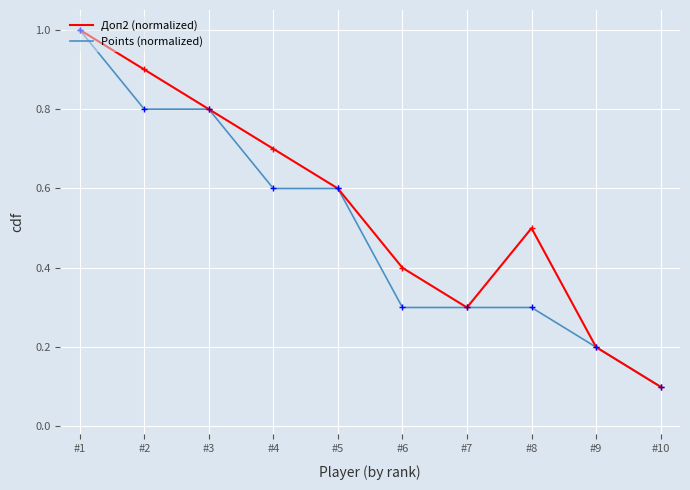

At how many categories does at least one series exceed 0?

10